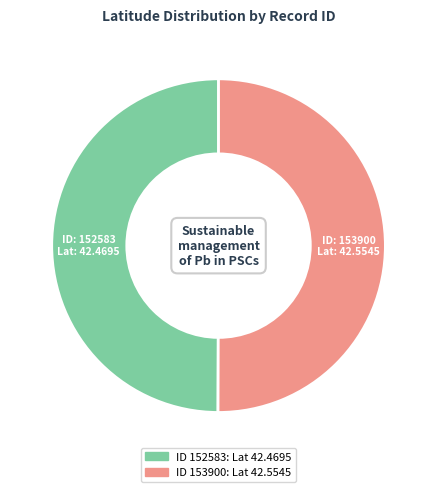

How many slices are in this pie chart?

2